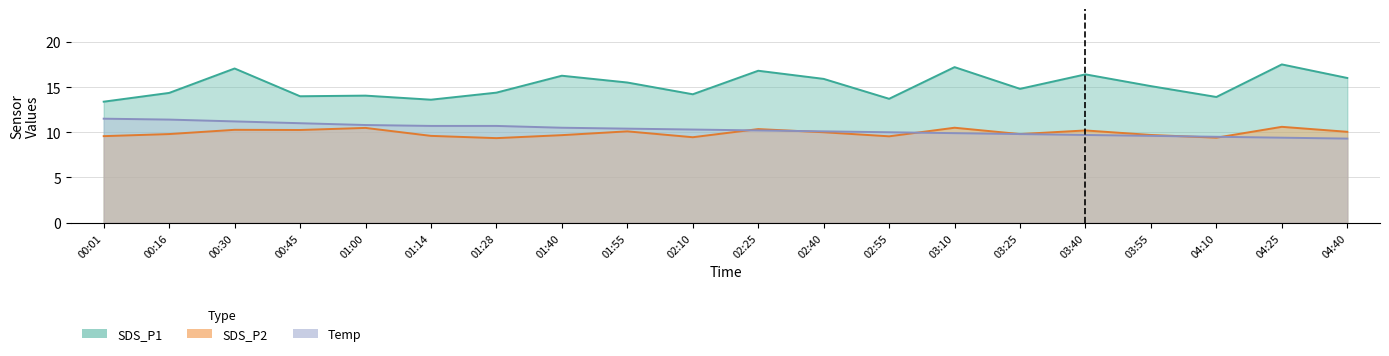

At how many categories does at least one series exceed 17?

3